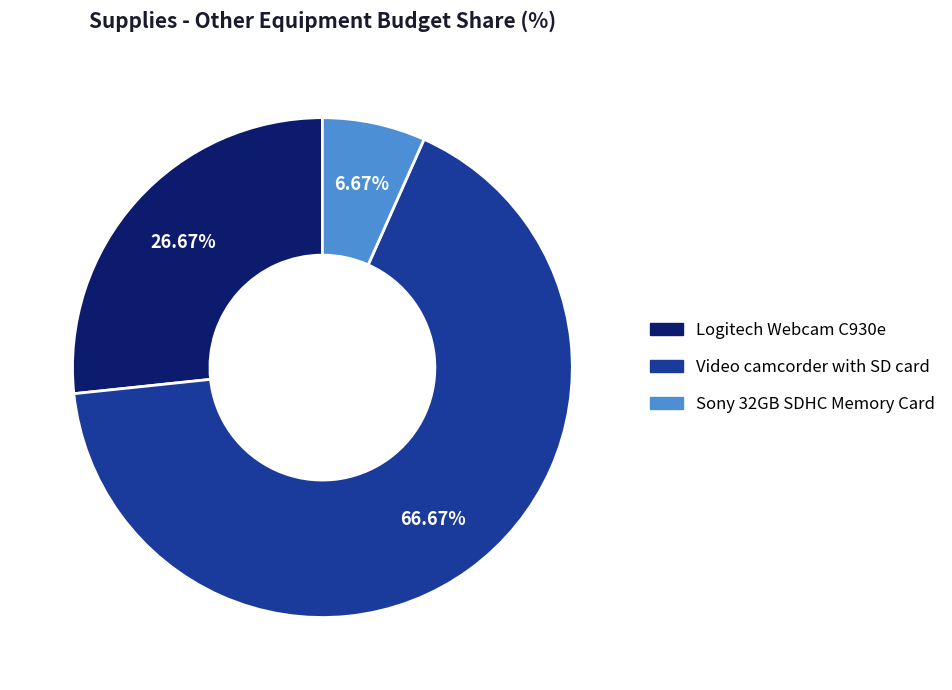

What percentage is the Video camcorder with SD card slice, to the nearest percent?

67%